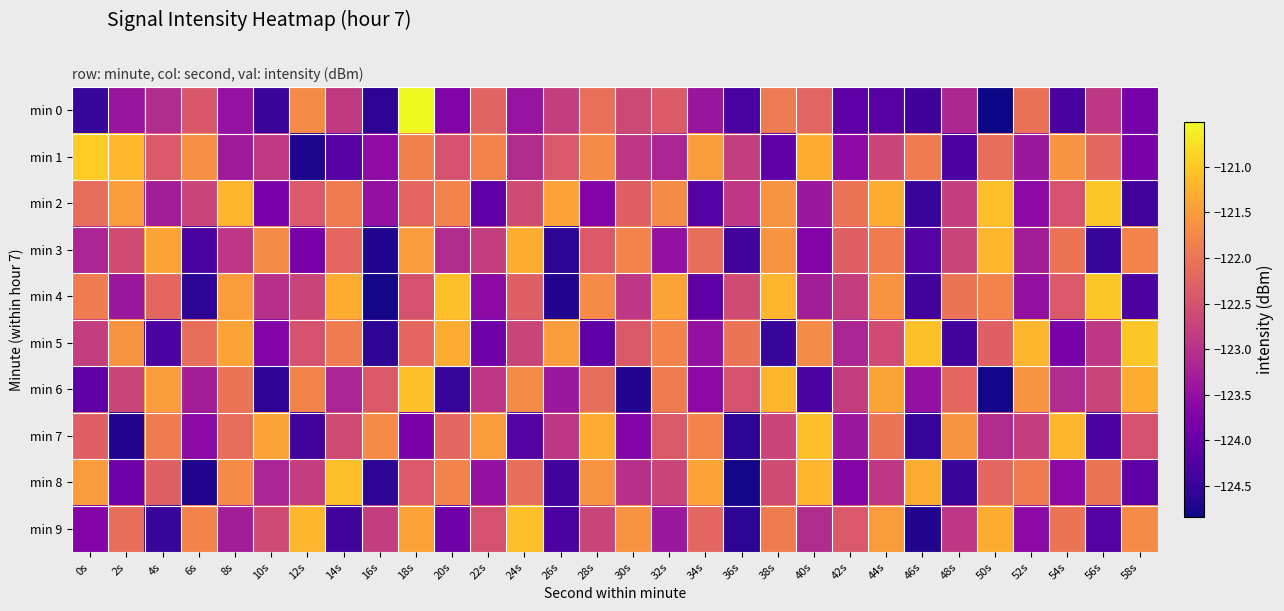

Reading left to right, extract all data points from this chart.

min 0: 0s=-124.5	2s=-123.4	4s=-123.1	6s=-122.4	8s=-123.5	10s=-124.5	12s=-121.7	14s=-122.9	16s=-124.6	18s=-120.5	20s=-123.7	22s=-122.2	24s=-123.4	26s=-122.8	28s=-122.1	30s=-122.6	32s=-122.4	34s=-123.4	36s=-124.3	38s=-121.9	40s=-122.2	42s=-124.1	44s=-124.2	46s=-124.4	48s=-123.1	50s=-124.8	52s=-122.1	54s=-124.3	56s=-122.9	58s=-123.8
min 1: 0s=-121.0	2s=-121.2	4s=-122.4	6s=-121.7	8s=-123.3	10s=-122.9	12s=-124.7	14s=-124.2	16s=-123.6	18s=-121.8	20s=-122.5	22s=-121.8	24s=-123.1	26s=-122.4	28s=-121.7	30s=-122.9	32s=-123.2	34s=-121.5	36s=-122.8	38s=-124.1	40s=-121.3	42s=-123.6	44s=-122.7	46s=-121.9	48s=-124.3	50s=-122.1	52s=-123.4	54s=-121.6	56s=-122.2	58s=-123.8
min 2: 0s=-122.1	2s=-121.5	4s=-123.3	6s=-122.7	8s=-121.2	10s=-123.8	12s=-122.4	14s=-121.9	16s=-123.5	18s=-122.2	20s=-121.8	22s=-124.1	24s=-122.6	26s=-121.4	28s=-123.7	30s=-122.3	32s=-121.7	34s=-124.2	36s=-122.9	38s=-121.6	40s=-123.4	42s=-122.0	44s=-121.3	46s=-124.5	48s=-122.8	50s=-121.1	52s=-123.6	54s=-122.5	56s=-121.0	58s=-124.4
min 3: 0s=-123.2	2s=-122.6	4s=-121.4	6s=-124.3	8s=-122.9	10s=-121.7	12s=-123.8	14s=-122.2	16s=-124.7	18s=-121.5	20s=-123.1	22s=-122.8	24s=-121.3	26s=-124.6	28s=-122.4	30s=-121.8	32s=-123.5	34s=-122.1	36s=-124.4	38s=-121.6	40s=-123.7	42s=-122.3	44s=-121.9	46s=-124.2	48s=-122.7	50s=-121.2	52s=-123.3	54s=-122.0	56s=-124.5	58s=-121.8
min 4: 0s=-121.9	2s=-123.4	4s=-122.2	6s=-124.6	8s=-121.5	10s=-123.0	12s=-122.7	14s=-121.3	16s=-124.8	18s=-122.5	20s=-121.1	22s=-123.6	24s=-122.3	26s=-124.7	28s=-121.7	30s=-122.9	32s=-121.4	34s=-124.1	36s=-122.6	38s=-121.2	40s=-123.3	42s=-122.8	44s=-121.6	46s=-124.4	48s=-122.0	50s=-121.8	52s=-123.5	54s=-122.4	56s=-121.0	58s=-124.3
min 5: 0s=-122.8	2s=-121.6	4s=-124.3	6s=-122.1	8s=-121.4	10s=-123.7	12s=-122.5	14s=-121.9	16s=-124.6	18s=-122.2	20s=-121.3	22s=-123.9	24s=-122.7	26s=-121.5	28s=-124.1	30s=-122.4	32s=-121.8	34s=-123.5	36s=-122.0	38s=-124.5	40s=-121.7	42s=-123.2	44s=-122.6	46s=-121.1	48s=-124.4	50s=-122.3	52s=-121.2	54s=-123.8	56s=-122.9	58s=-121.0
min 6: 0s=-124.1	2s=-122.7	4s=-121.5	6s=-123.3	8s=-122.0	10s=-124.6	12s=-121.8	14s=-123.2	16s=-122.4	18s=-121.1	20s=-124.5	22s=-122.9	24s=-121.7	26s=-123.4	28s=-122.1	30s=-124.7	32s=-121.9	34s=-123.6	36s=-122.5	38s=-121.2	40s=-124.3	42s=-122.8	44s=-121.4	46s=-123.5	48s=-122.2	50s=-124.8	52s=-121.6	54s=-123.1	56s=-122.7	58s=-121.3
min 7: 0s=-122.3	2s=-124.7	4s=-121.9	6s=-123.6	8s=-122.1	10s=-121.4	12s=-124.4	14s=-122.6	16s=-121.7	18s=-123.8	20s=-122.2	22s=-121.5	24s=-124.2	26s=-122.9	28s=-121.3	30s=-123.7	32s=-122.4	34s=-121.8	36s=-124.6	38s=-122.7	40s=-121.1	42s=-123.4	44s=-122.0	46s=-124.5	48s=-121.6	50s=-123.1	52s=-122.8	54s=-121.2	56s=-124.3	58s=-122.5
min 8: 0s=-121.5	2s=-123.9	4s=-122.3	6s=-124.7	8s=-121.7	10s=-123.2	12s=-122.8	14s=-121.1	16s=-124.6	18s=-122.4	20s=-121.8	22s=-123.5	24s=-122.1	26s=-124.4	28s=-121.6	30s=-123.0	32s=-122.7	34s=-121.4	36s=-124.8	38s=-122.6	40s=-121.2	42s=-123.7	44s=-122.9	46s=-121.3	48s=-124.5	50s=-122.2	52s=-121.9	54s=-123.6	56s=-122.0	58s=-124.1
min 9: 0s=-123.7	2s=-122.1	4s=-124.5	6s=-121.8	8s=-123.3	10s=-122.6	12s=-121.2	14s=-124.4	16s=-122.8	18s=-121.4	20s=-123.9	22s=-122.5	24s=-121.1	26s=-124.3	28s=-122.7	30s=-121.6	32s=-123.4	34s=-122.2	36s=-124.6	38s=-121.9	40s=-123.1	42s=-122.4	44s=-121.5	46s=-124.7	48s=-122.9	50s=-121.3	52s=-123.6	54s=-122.0	56s=-124.2	58s=-121.7